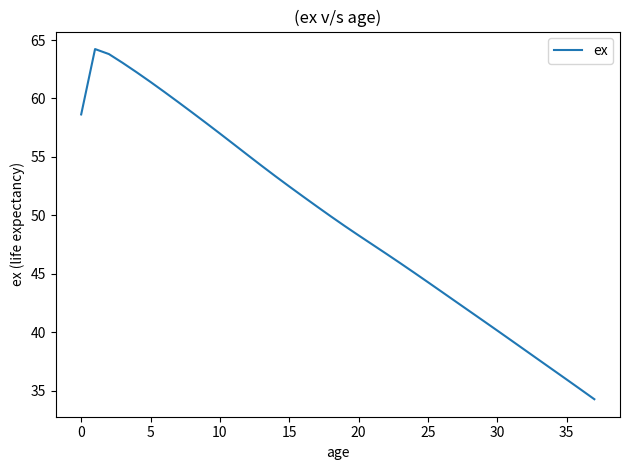

What is the difference between the maximum and minimum values?

29.9